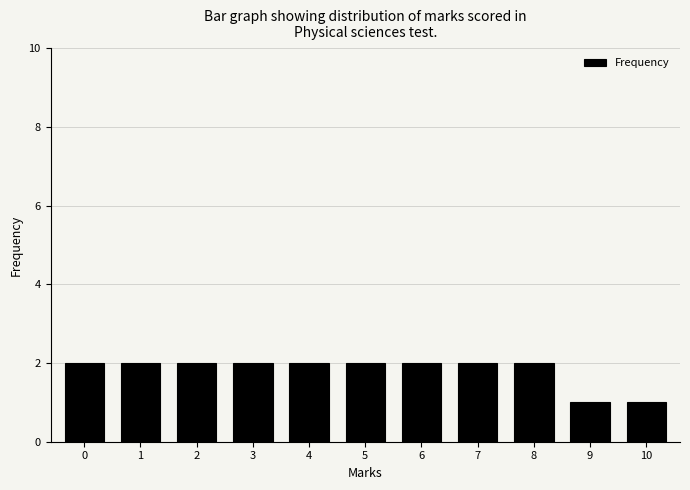

Reading right to left, extract all data points from this chart.

1	1	2	2	2	2	2	2	2	2	2